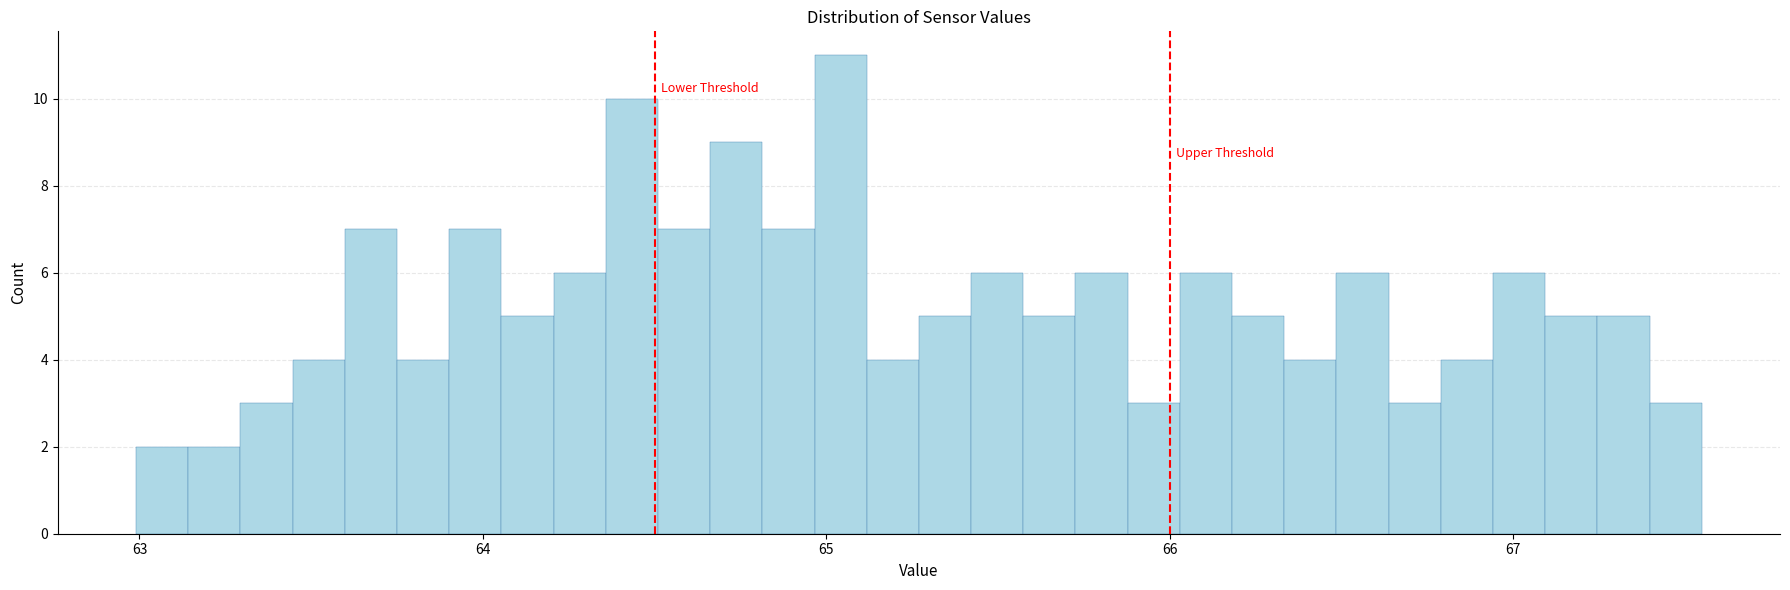

Read against the x-axis, roughly where is the centre of the tallest bar?

65.0